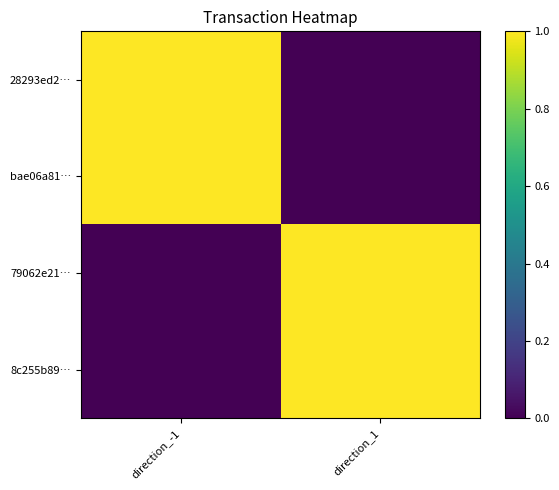

Which series has the largest total across all categories?

28293ed2…